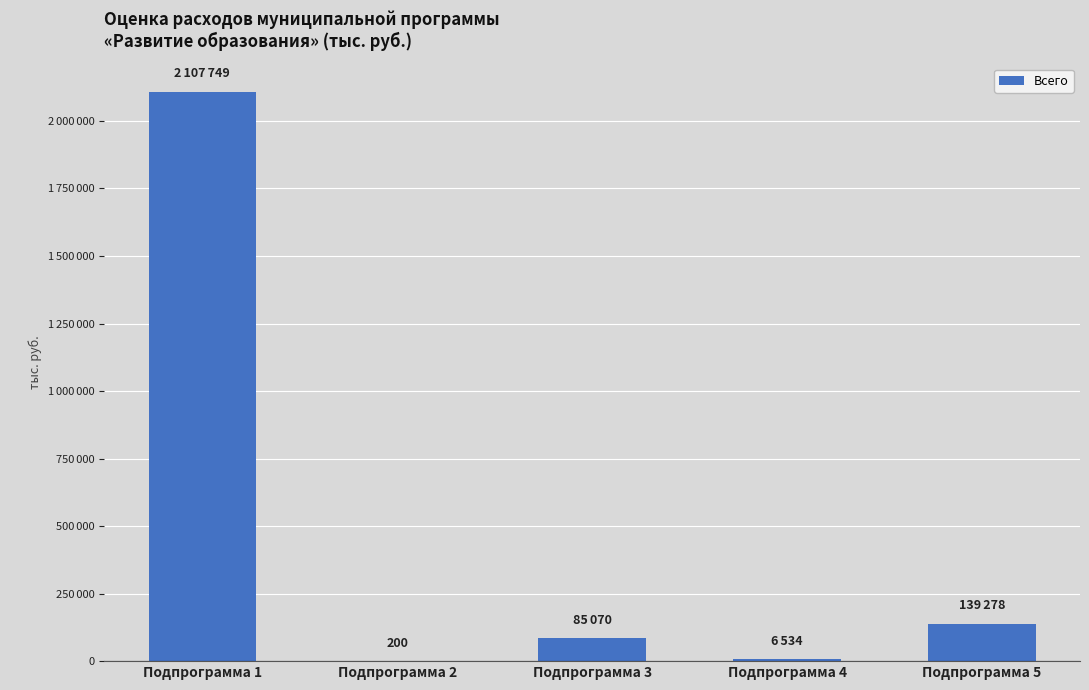

Reading left to right, transcribe all the data shown in this chart.

Подпрограмма 1=2107749.2	Подпрограмма 2=200.0	Подпрограмма 3=85069.9	Подпрограмма 4=6534.2	Подпрограмма 5=139278.1